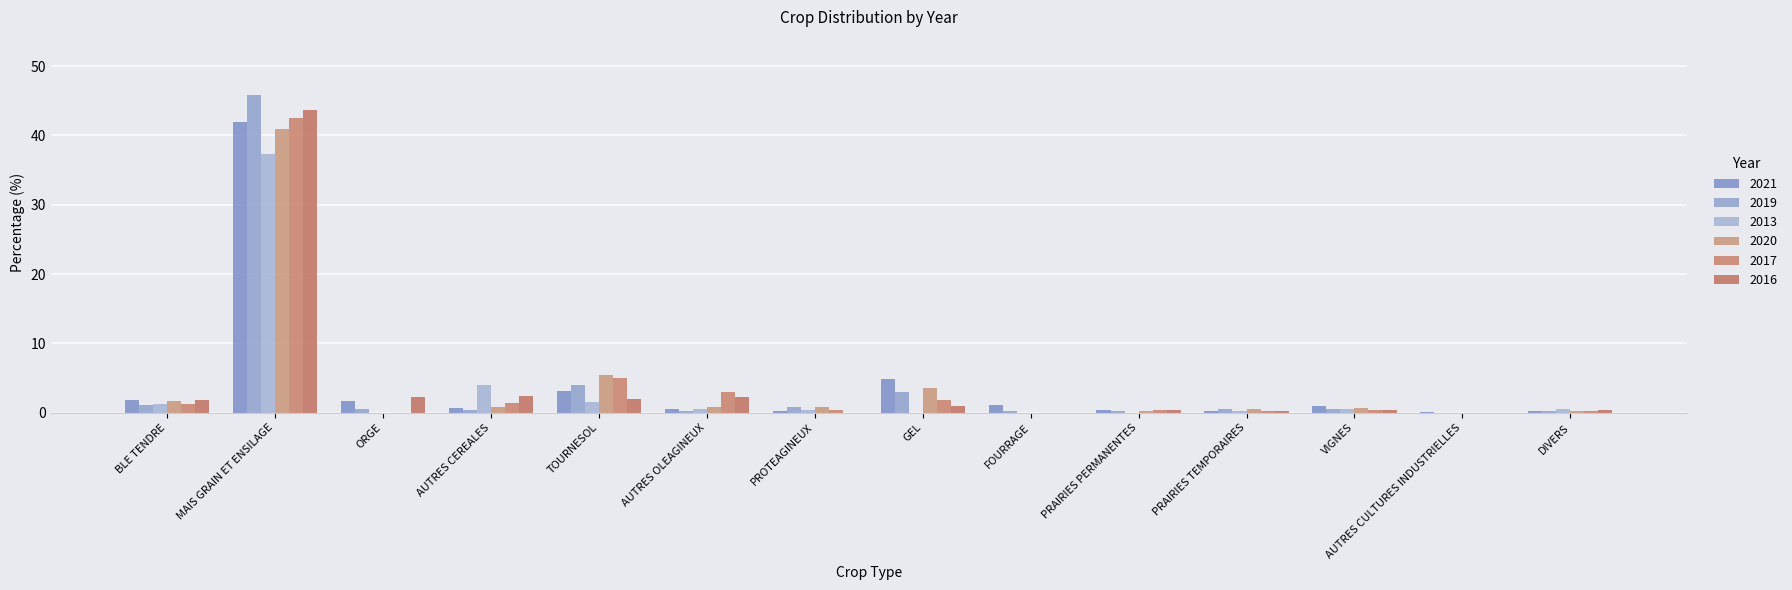

What is the highest value of the 2013 series?

37.3